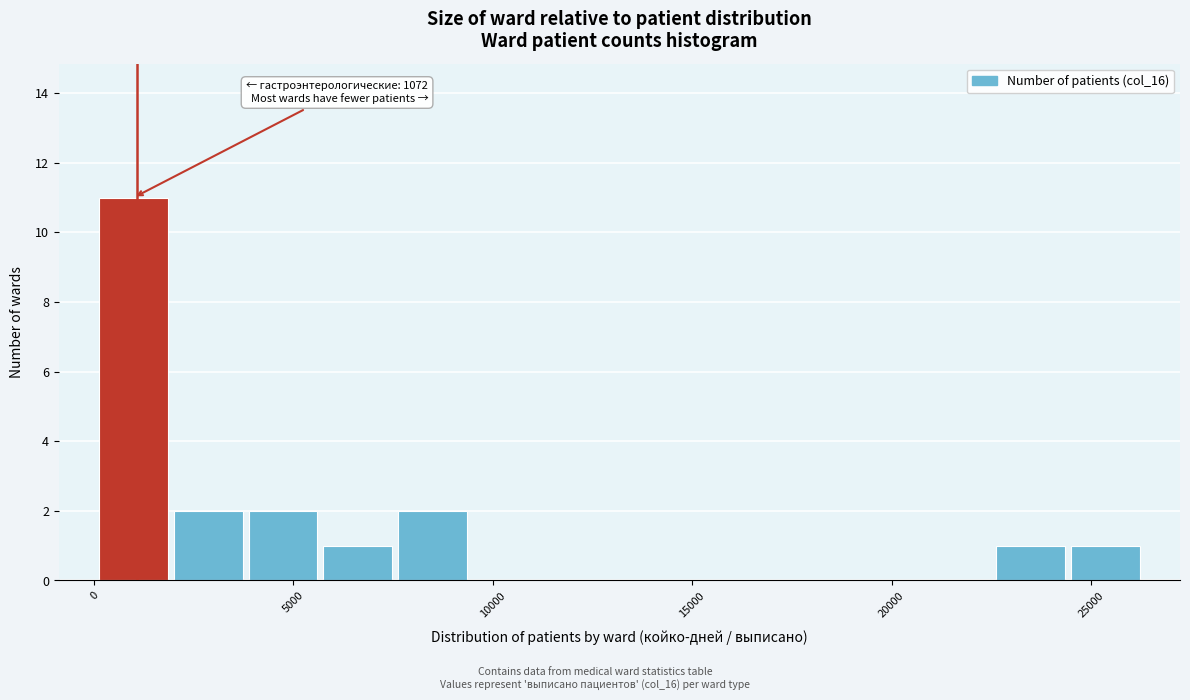

Around what value on the x-axis is the tallest bar? Give the approximate position of its centre, as read against the axis.

1000